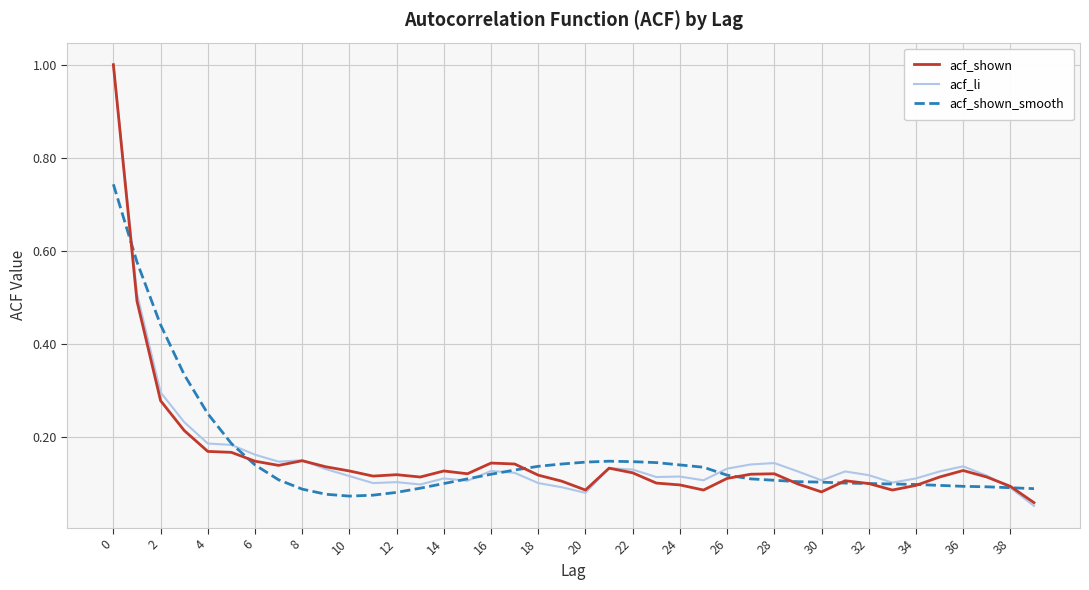

What is the maximum value shown in the chart?

1.0